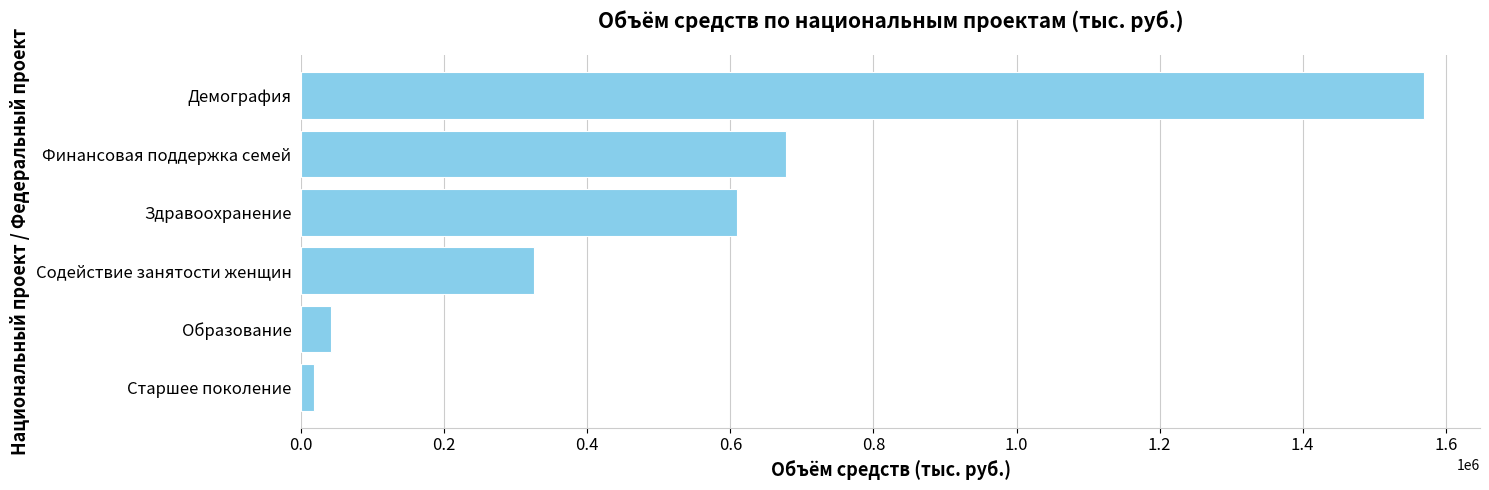

Between Образование and Финансовая поддержка семей, which is larger?

Финансовая поддержка семей